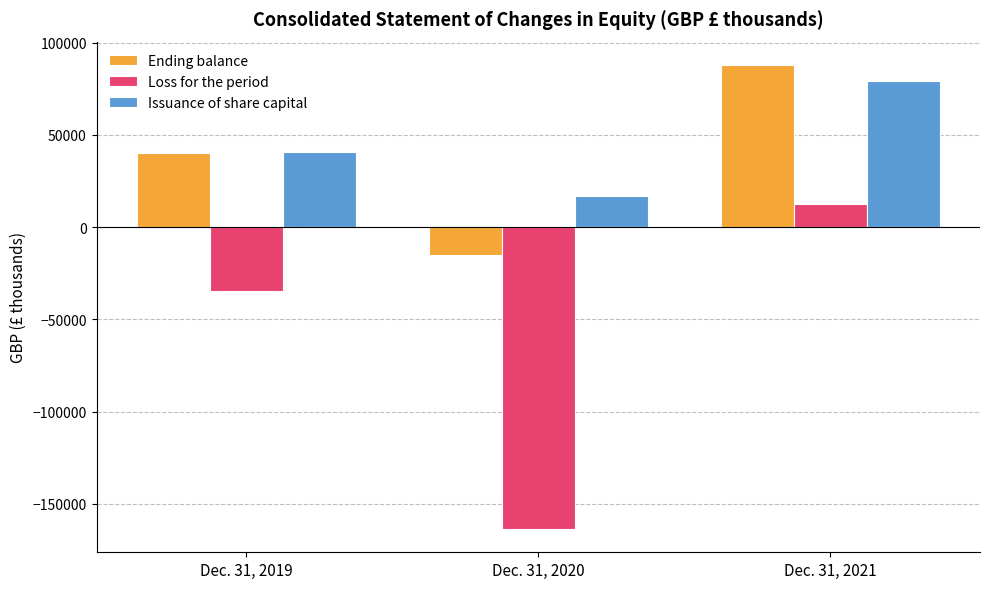

Count the Issuance of share capital values in the range 16937 to 79210.

3